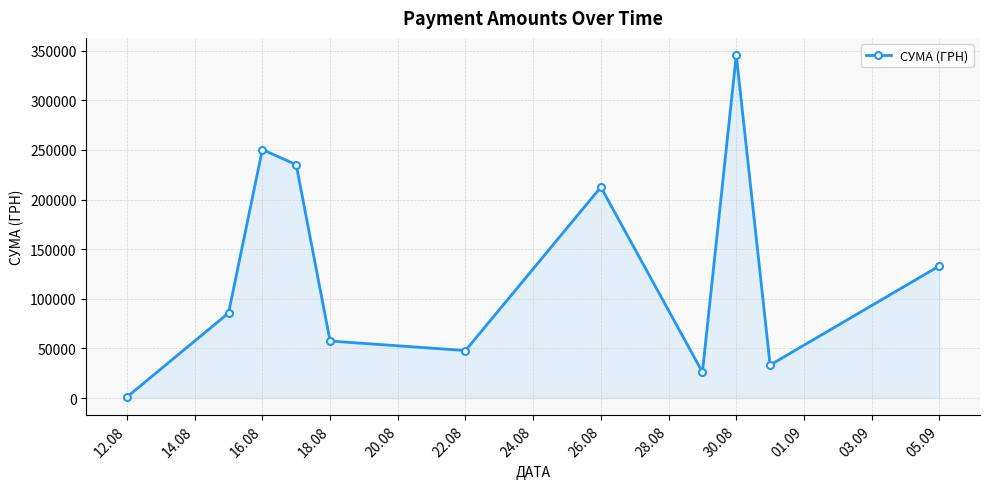

How many interior local peaks (higher than both neighbors) does the data have?

3